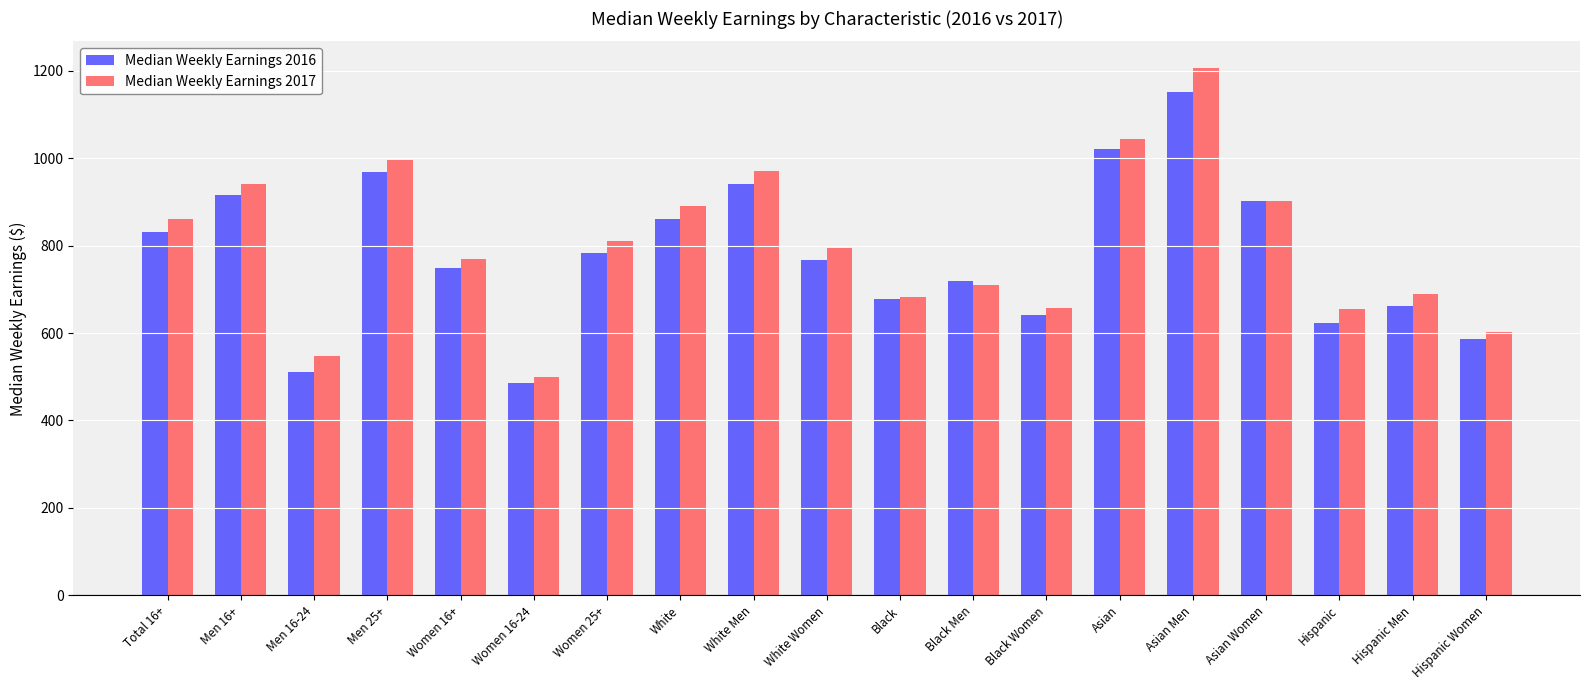

What are all the series names shown in the legend?

Median Weekly Earnings 2016, Median Weekly Earnings 2017